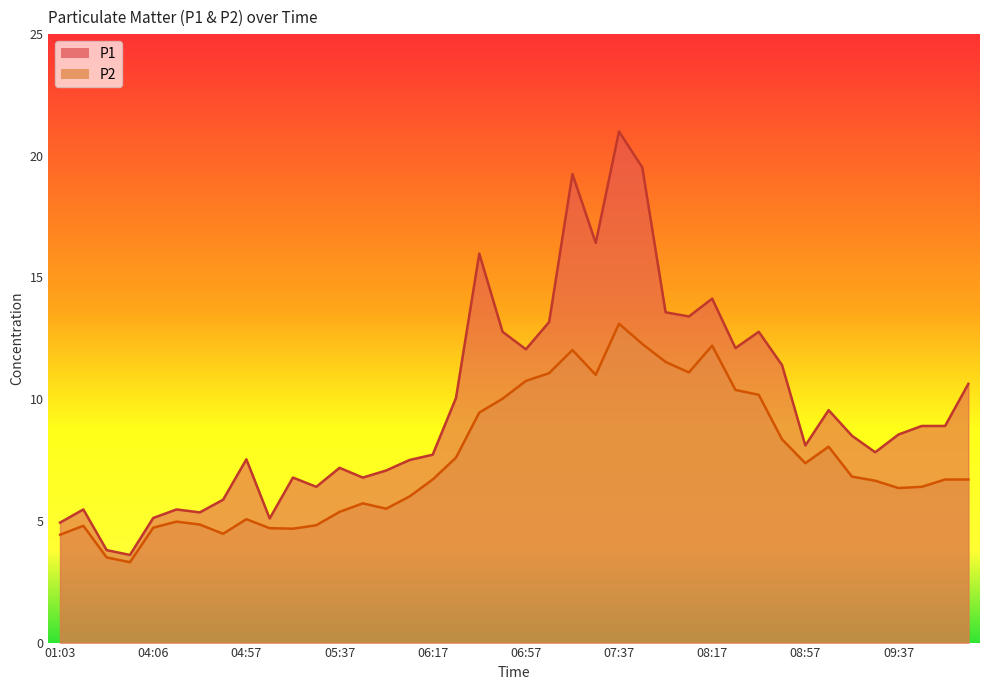

What value does the P1 series have at 09:07?

9.6